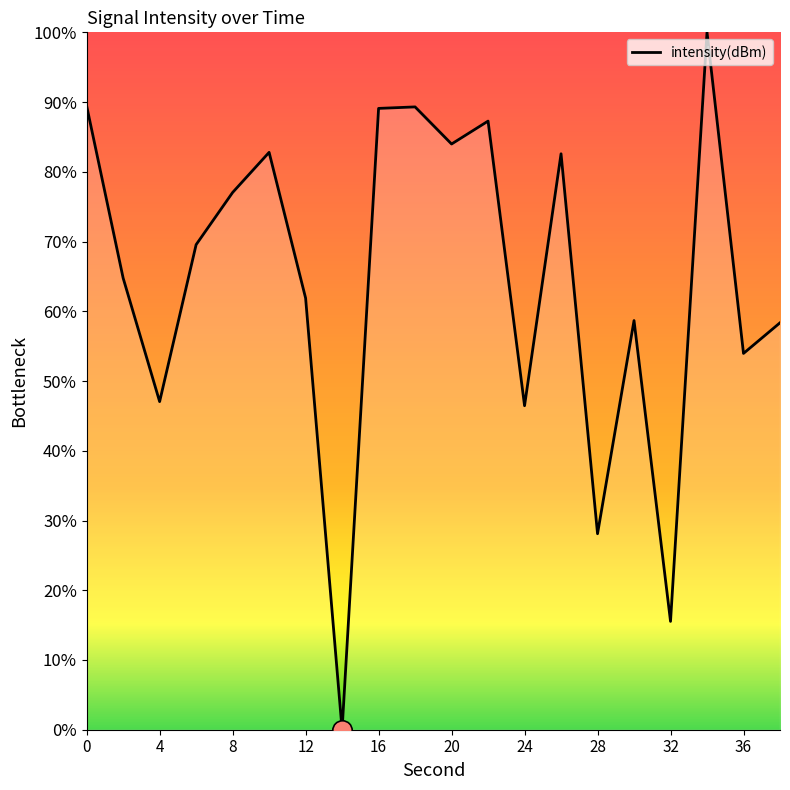

What is the difference between the maximum and minimum values?

100.0